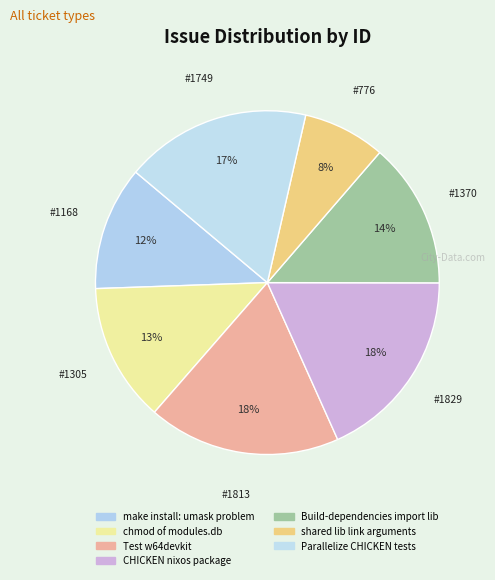

Is the sum of CHICKEN nixos package and make install: umask problem greater than half?

No